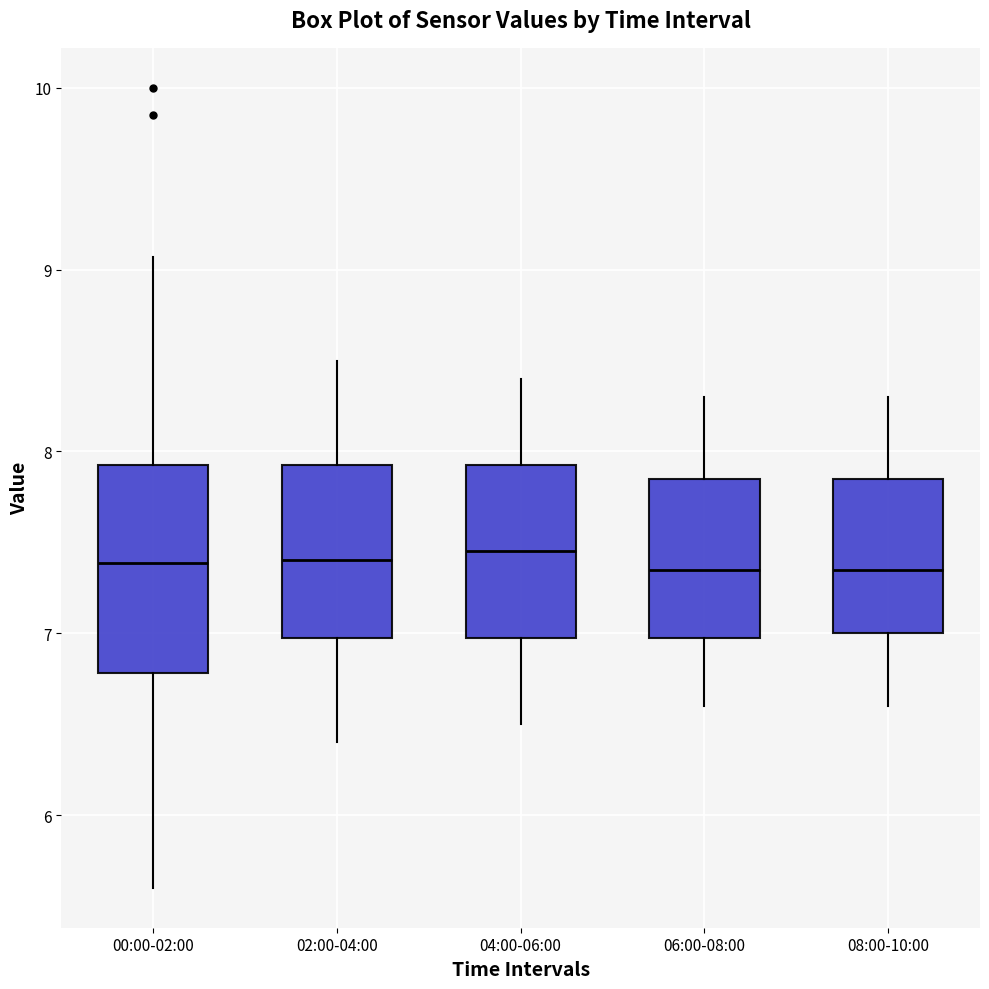

Which box is the tallest, from its lower edge to its upper edge?

00:00-02:00